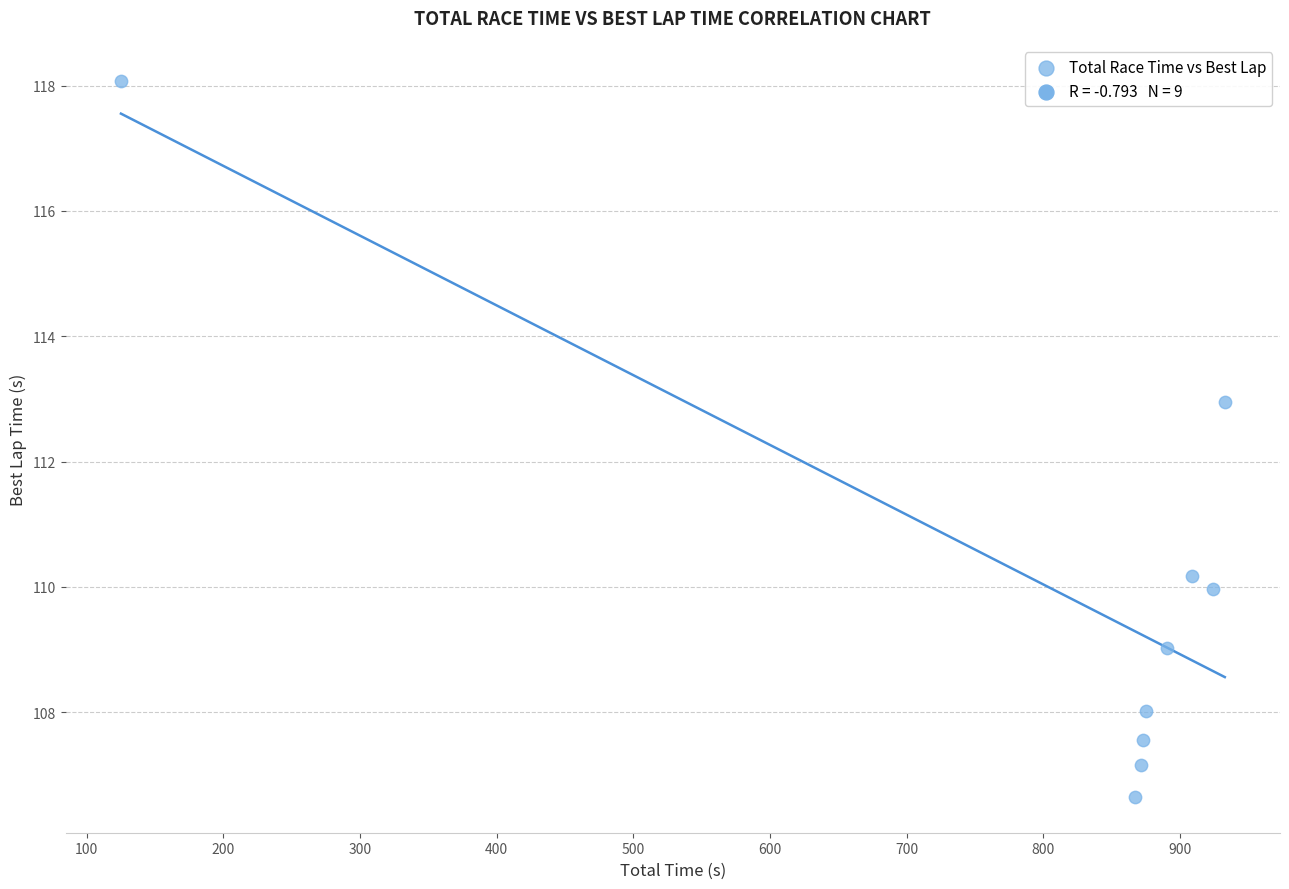

What is the range of X values (max minus min)?

807.7